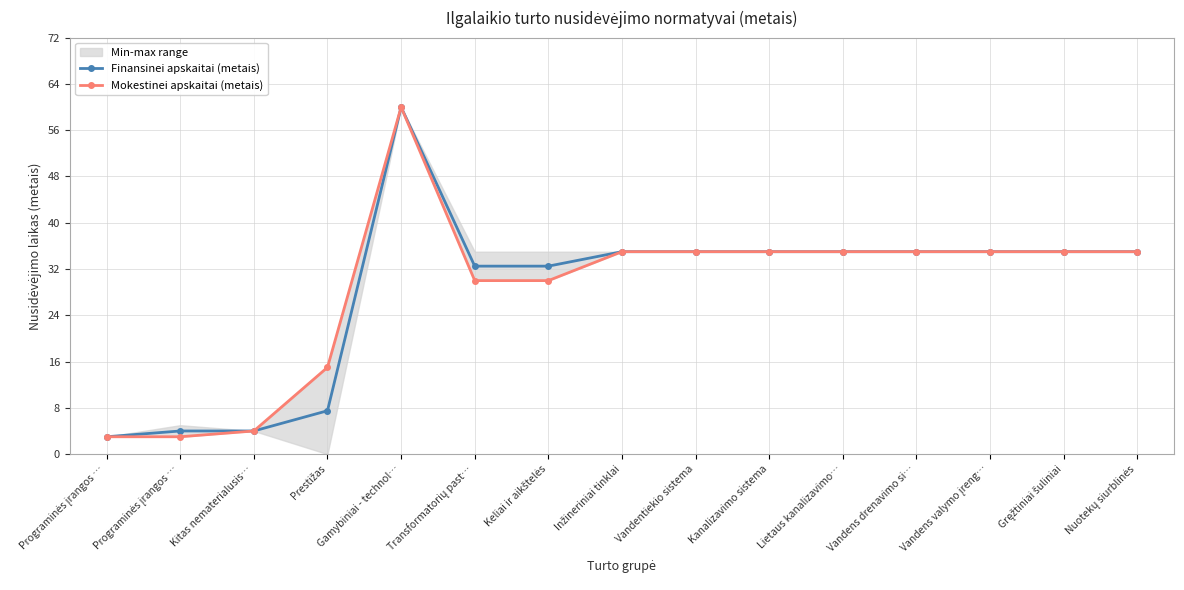

True or false: Mokestinei apskaitai (metais) and Finansinei apskaitai (metais) intersect in this chart.

False